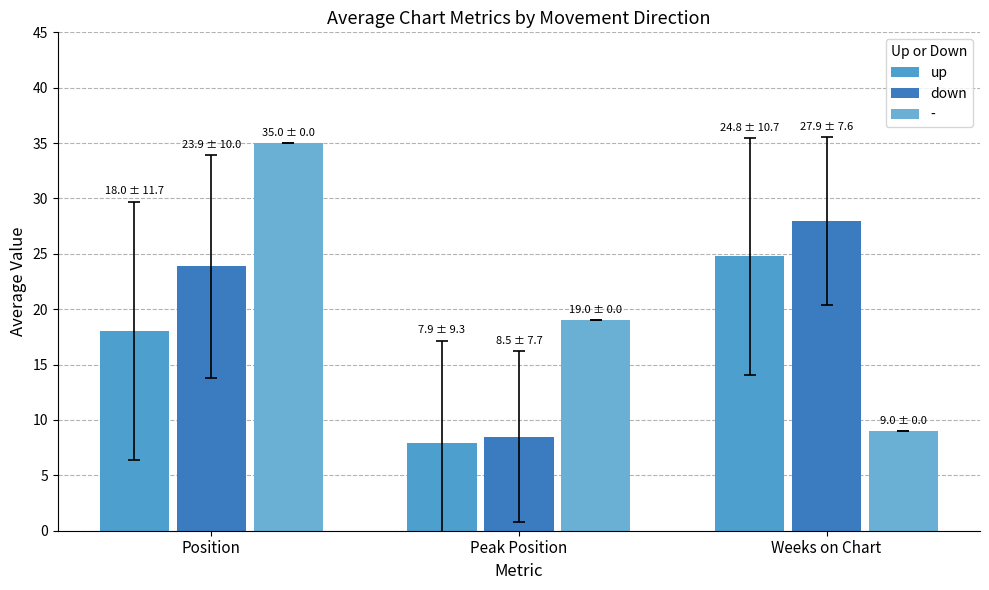

What is the average value of the down series?

20.1